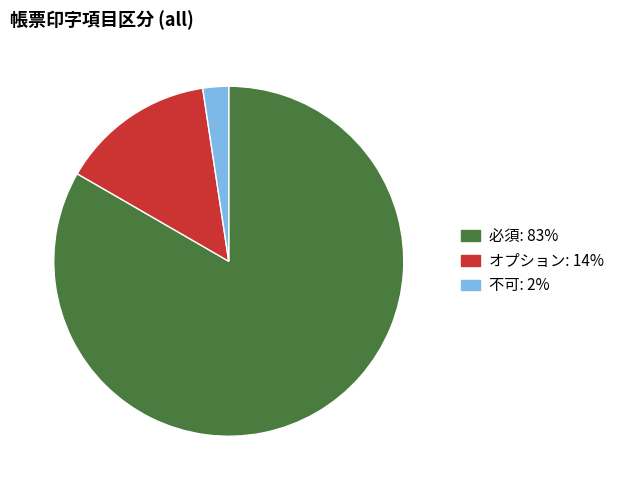

Is 不可 the majority of the pie?

No